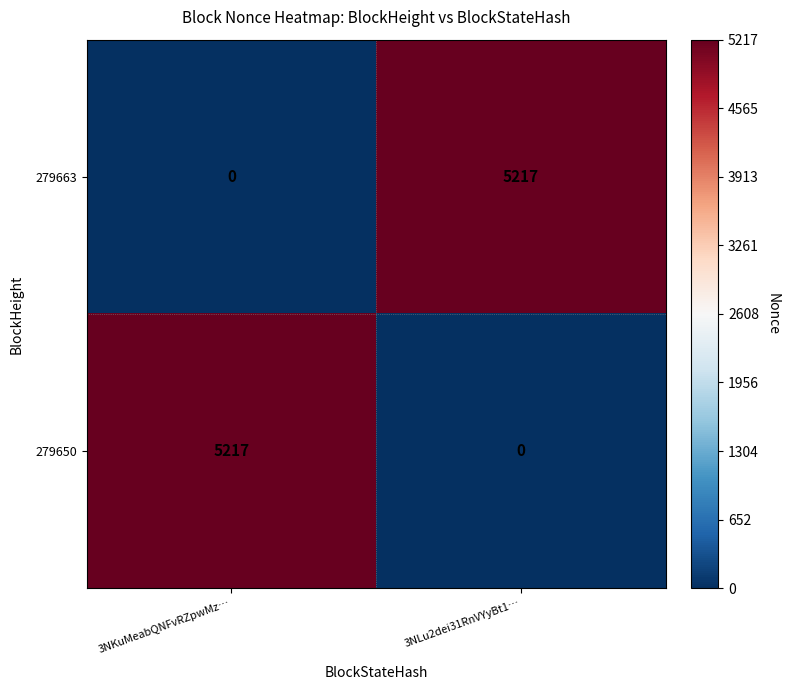

Reading left to right, transcribe all the data shown in this chart.

279663: 0	5217
279650: 5217	0